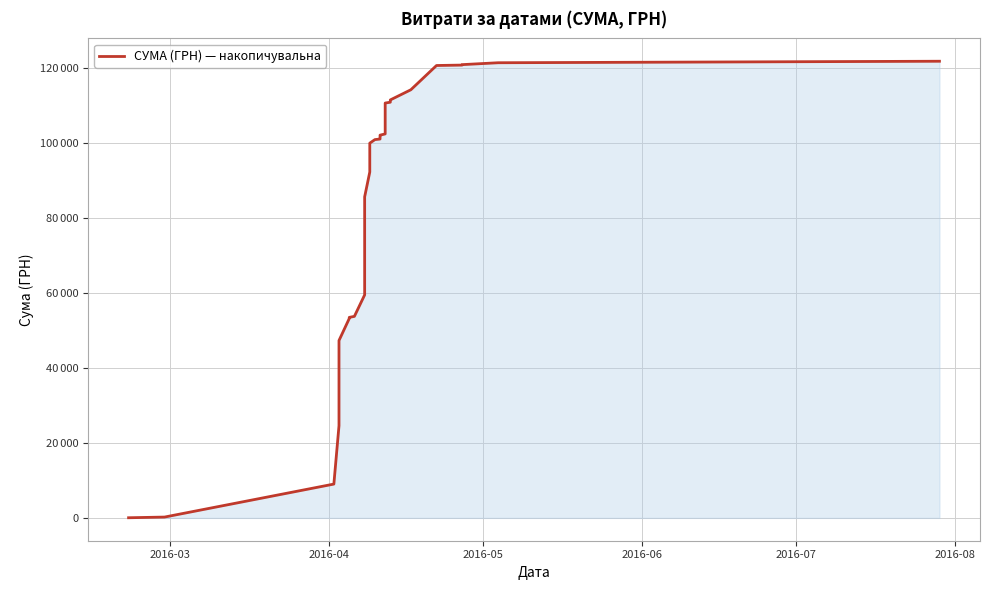

What is the difference between the maximum and minimum values?

121801.2